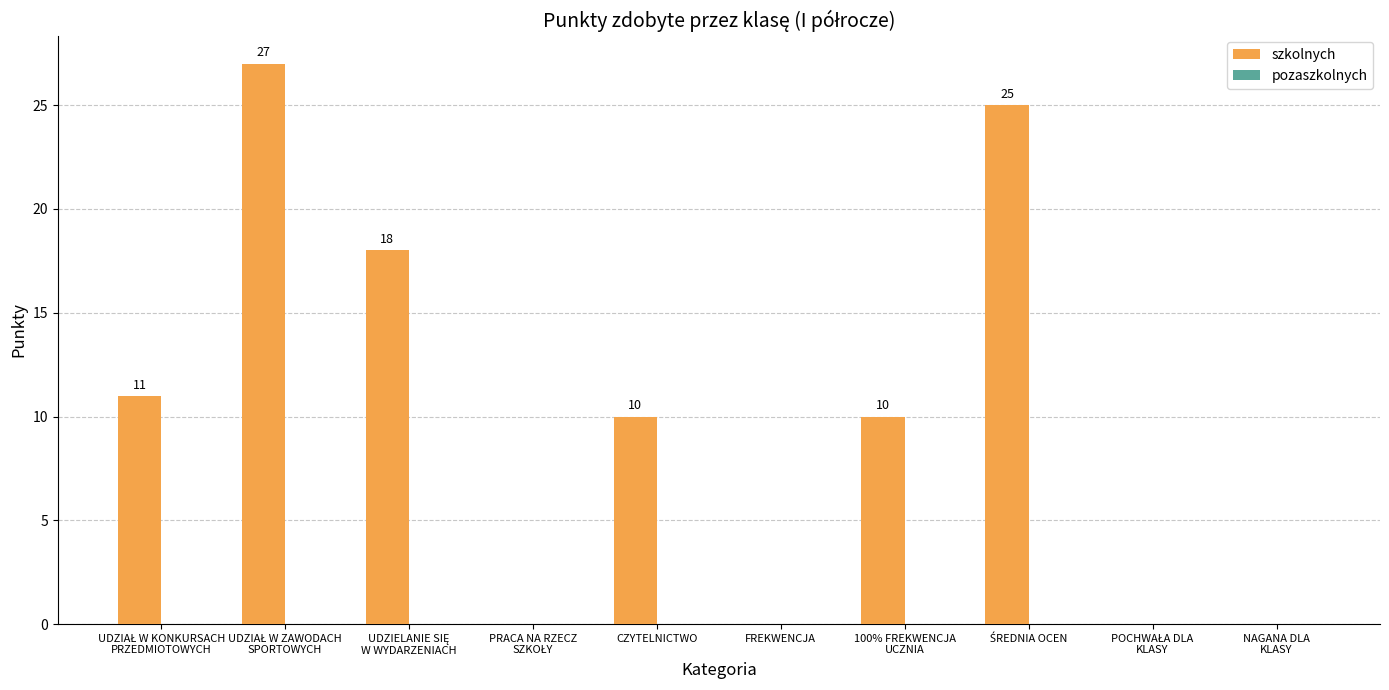

What is the sum of all values?

101